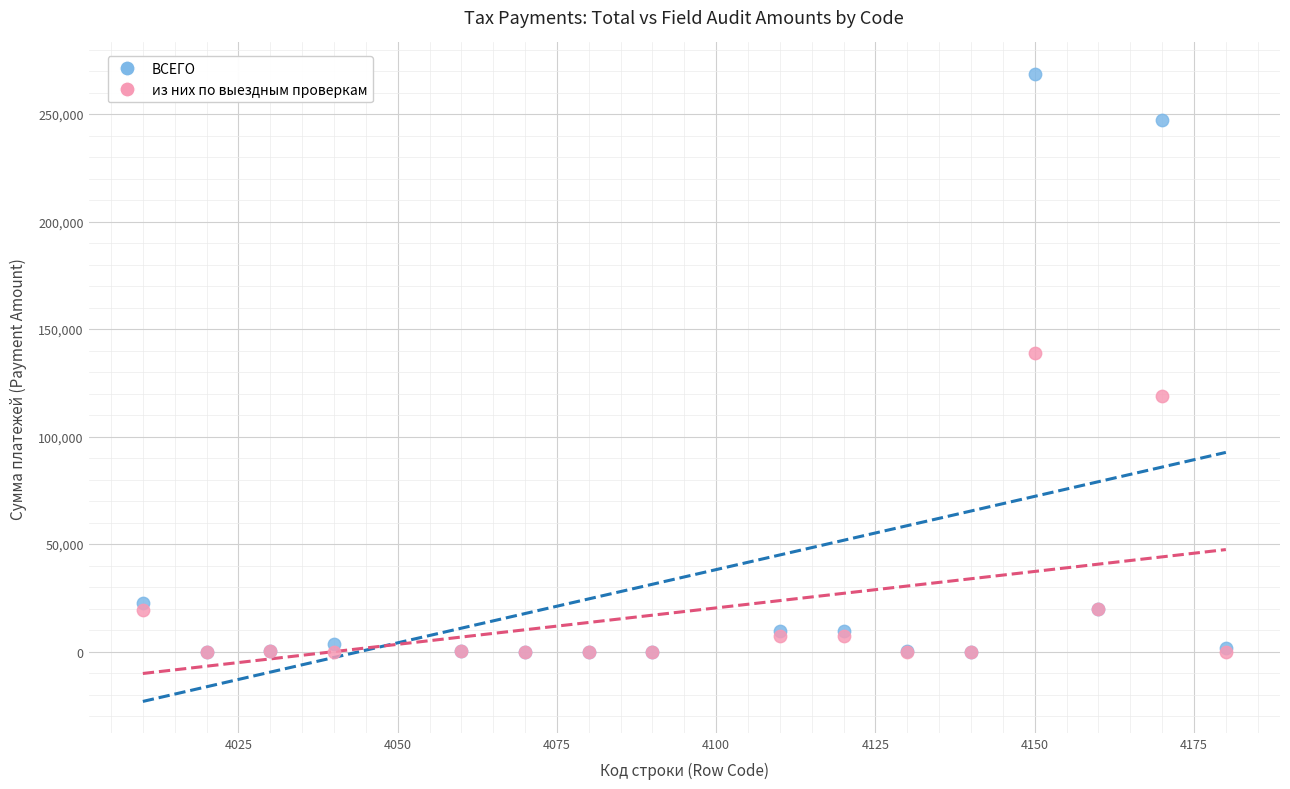

What are all the series names shown in the legend?

ВСЕГО, из них по выездным проверкам